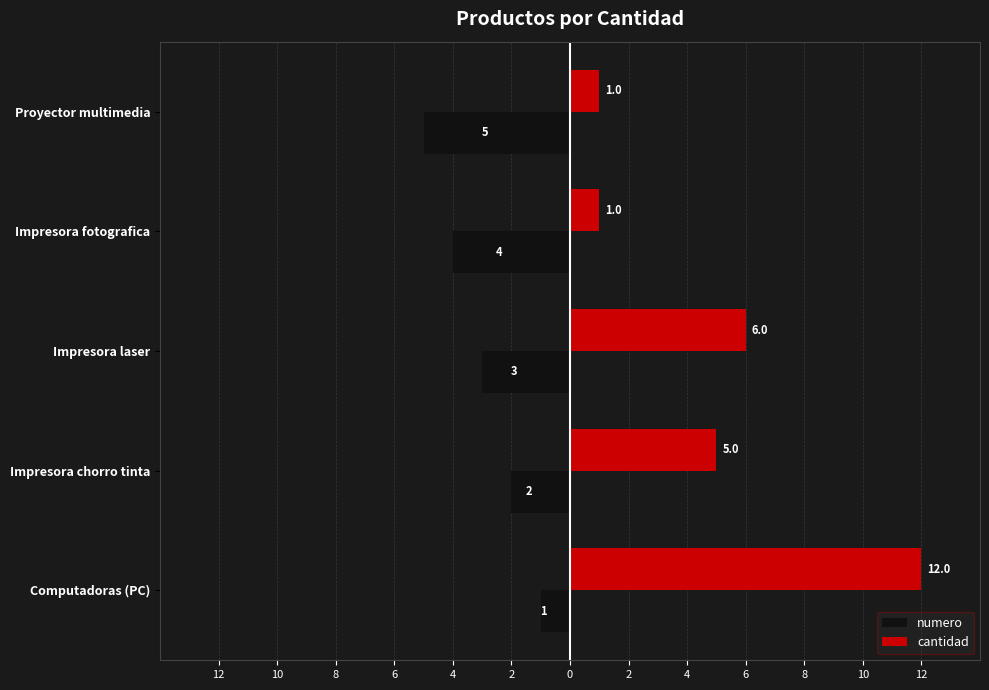

What is the value of the cantidad bar at the 4th from the left?

1